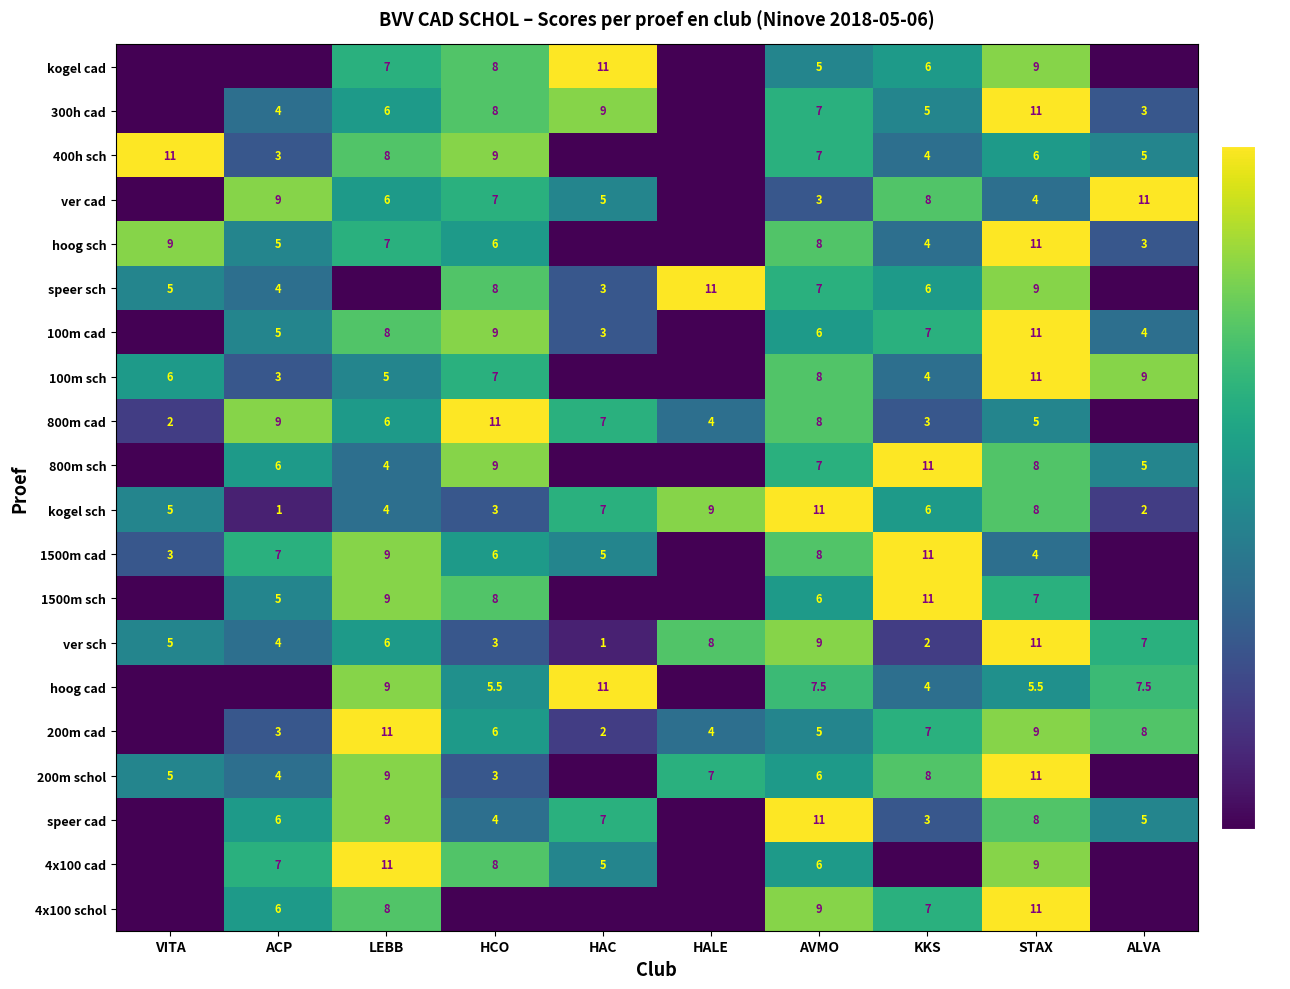

Is the value of hoog cad at STAX greater than the value of ver sch at HALE?

No